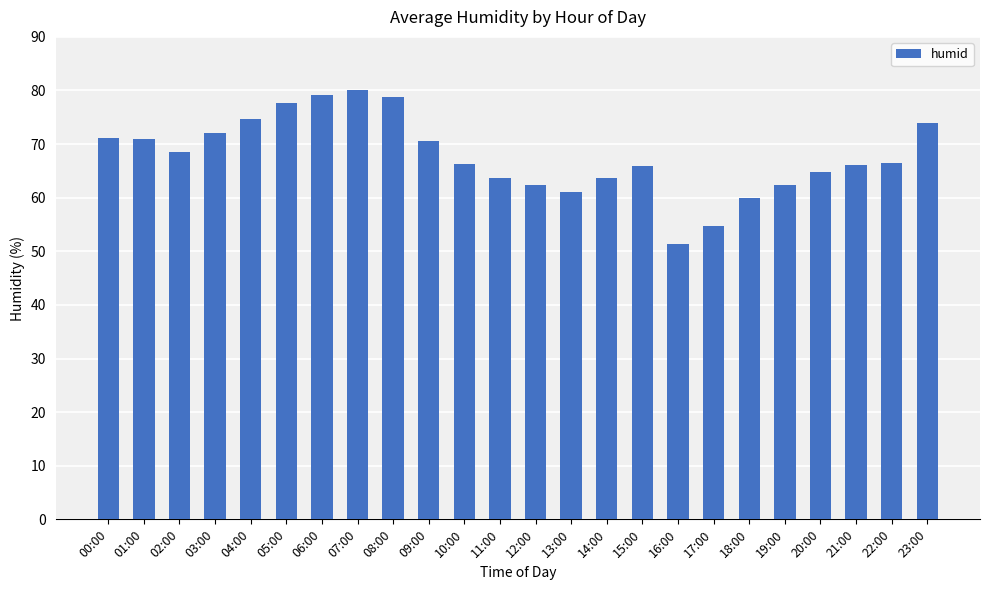

At which label does the data first exceed 66?

00:00